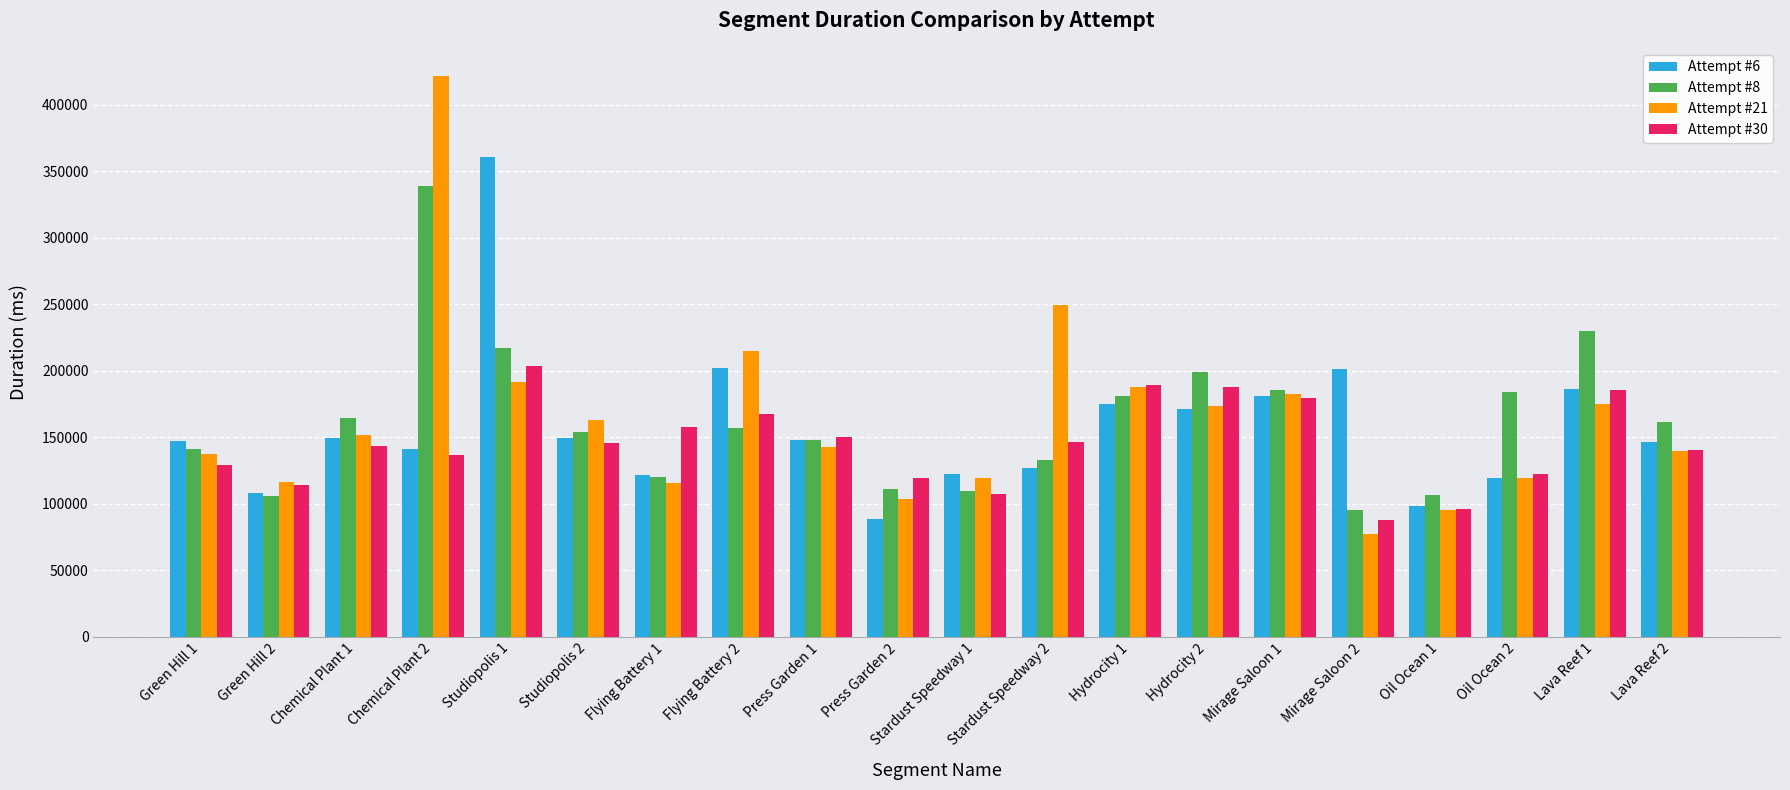

What is the label of the 16th bar from the left?

Mirage Saloon 2